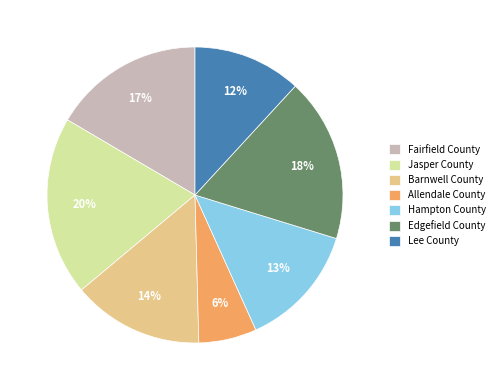

Is the sum of Fairfield County and Lee County greater than half?

No